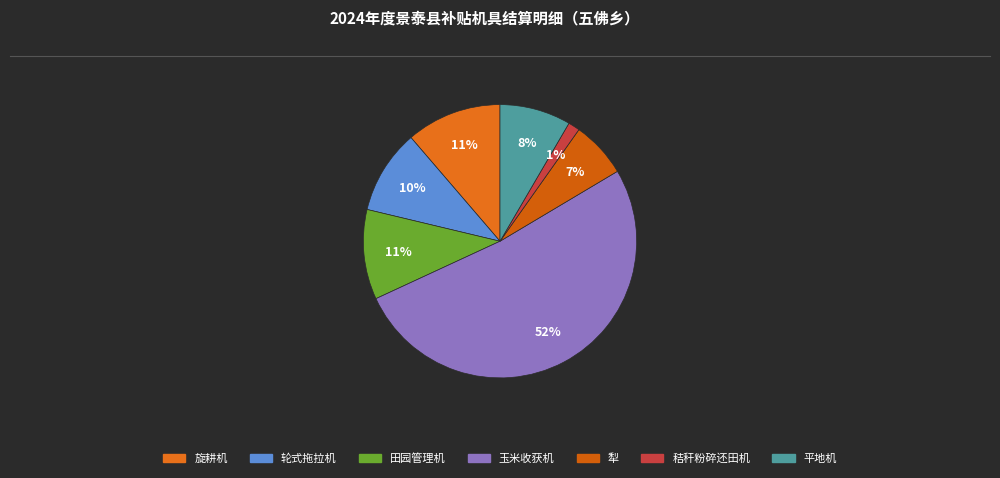

Which category has the biggest portion of the pie?

玉米收获机